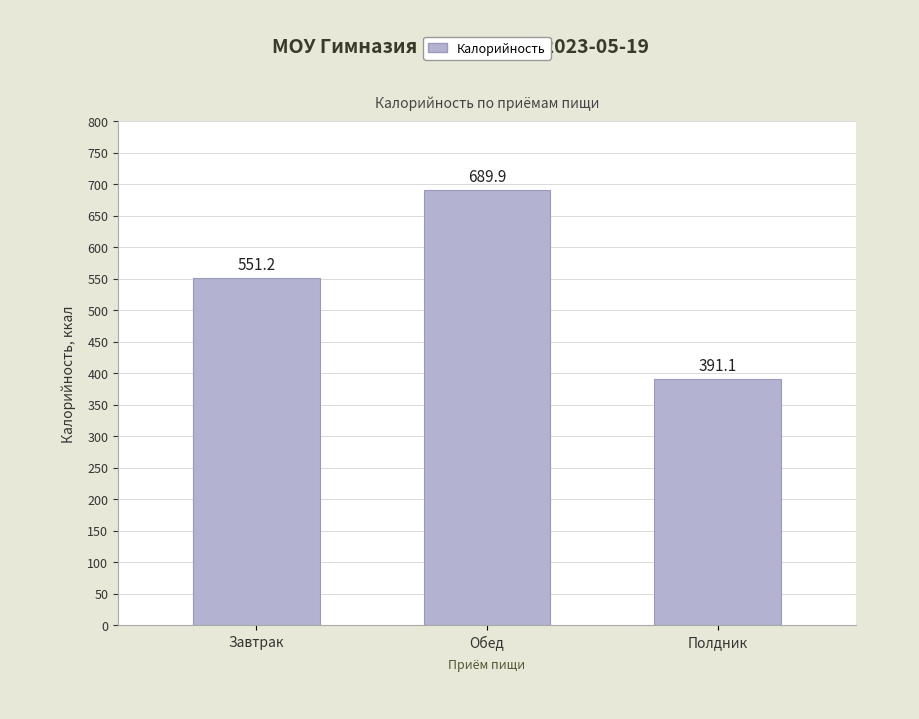

Which has a higher value, Полдник or Завтрак?

Завтрак